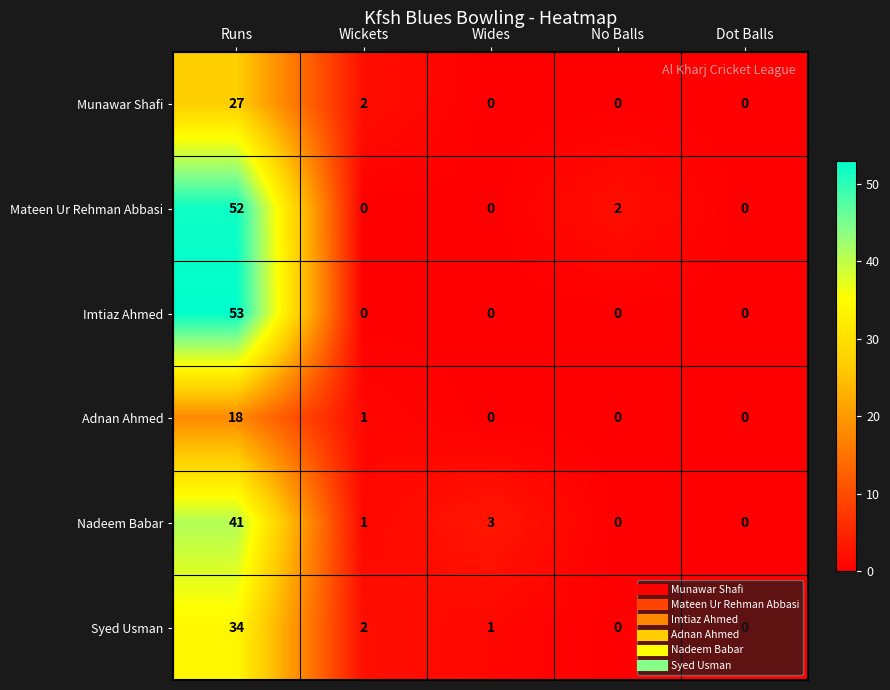

At which category is the sum across all series the highest?

Runs